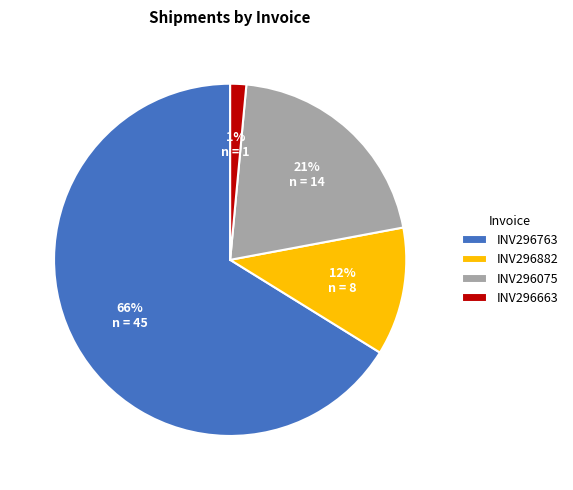

Is there any slice that represents more than half of the pie?

Yes